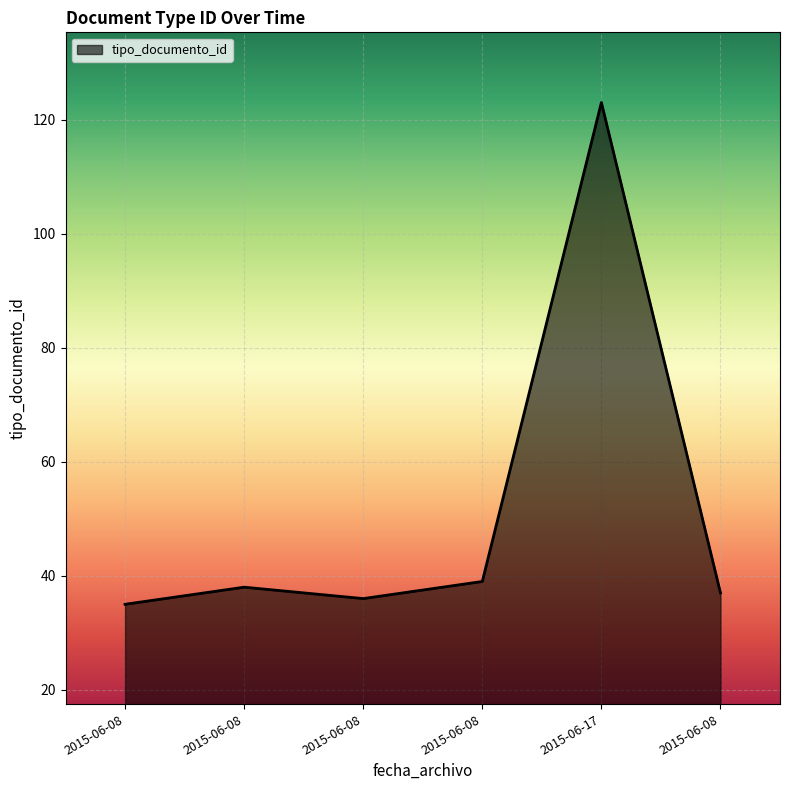

How many lines are shown in the chart?

1